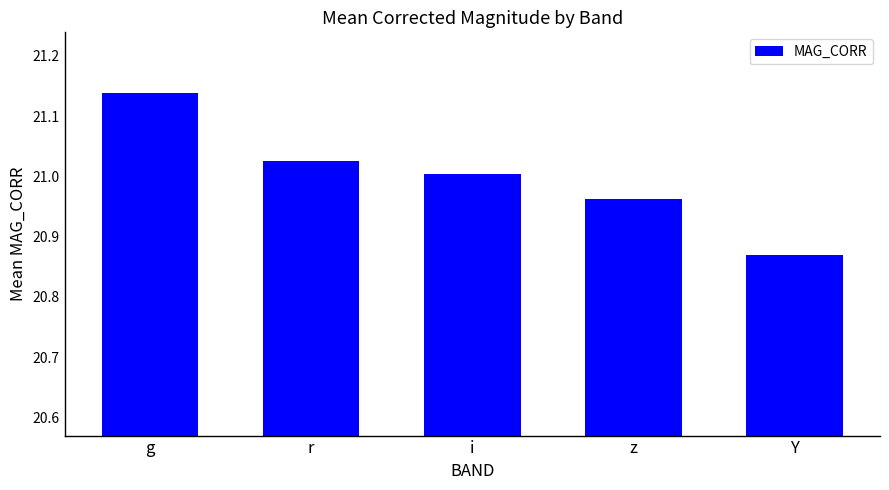

What is the difference between the maximum and minimum values?

0.3